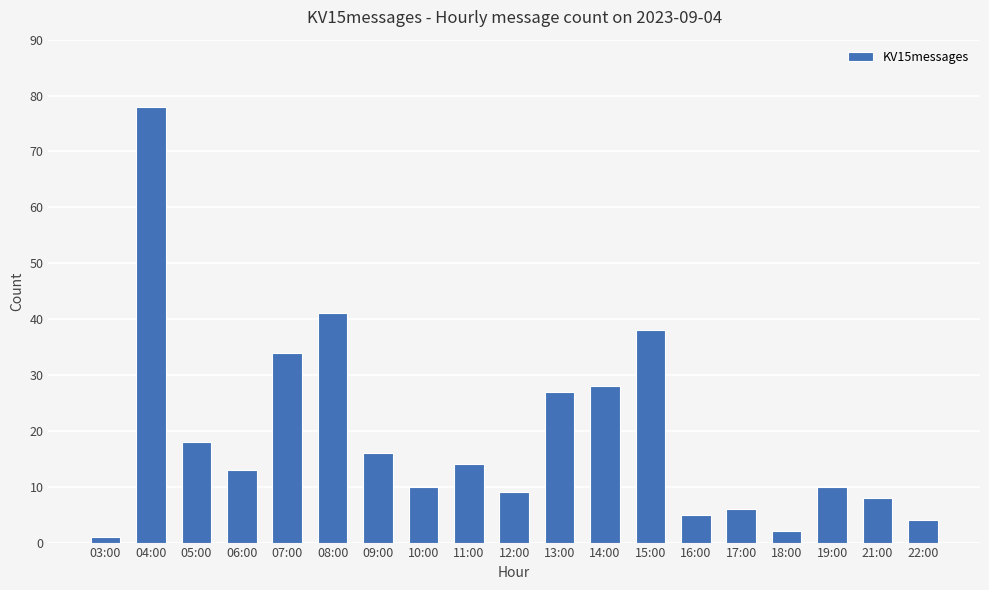

The value at 21:00 is 8. True or false?

True